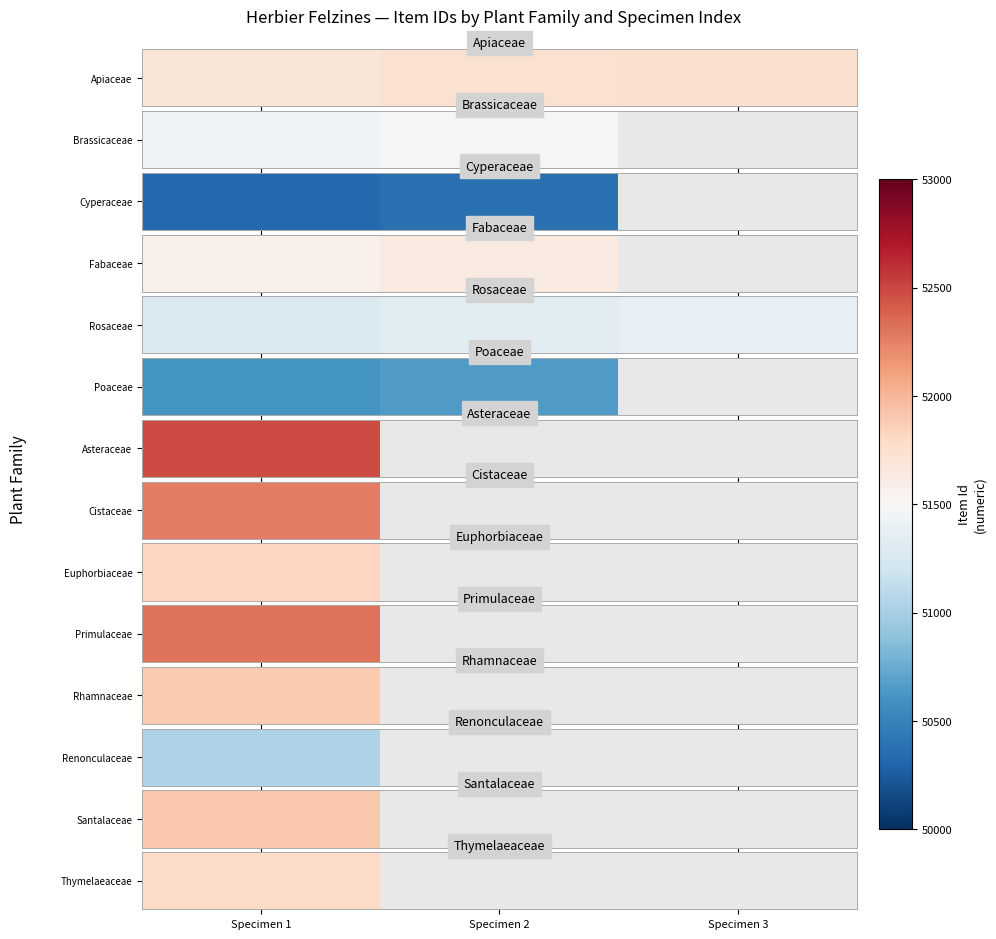

Which series has the largest total across all categories?

Apiaceae